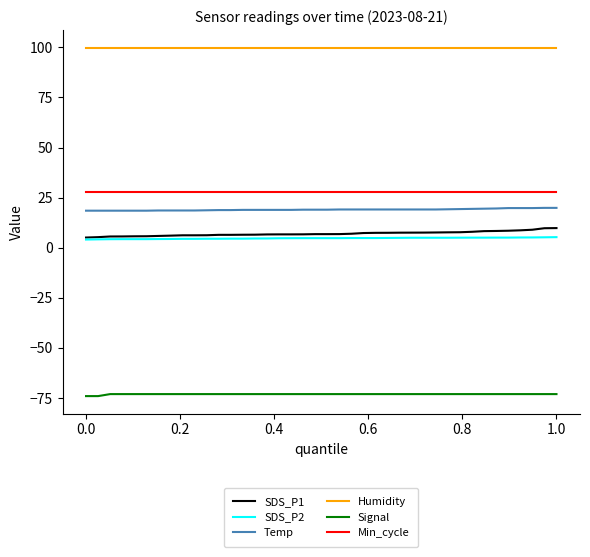

Which series has the largest total across all categories?

Humidity